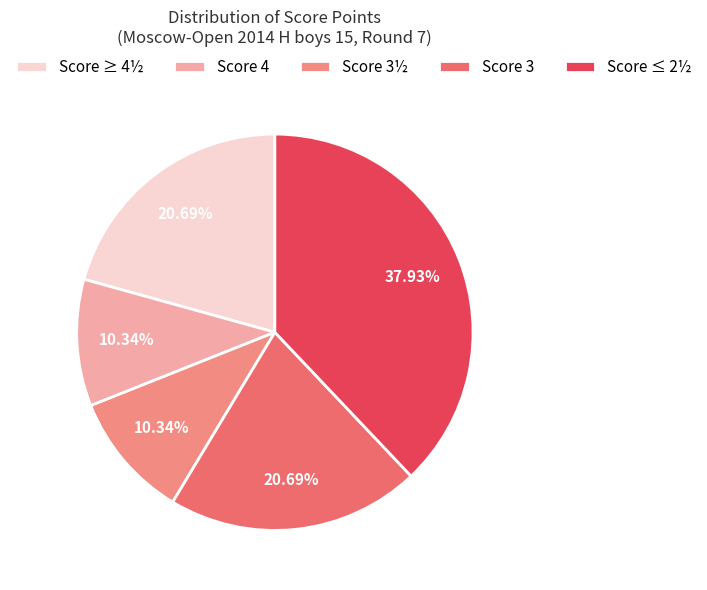

How many segments does this pie chart have?

5